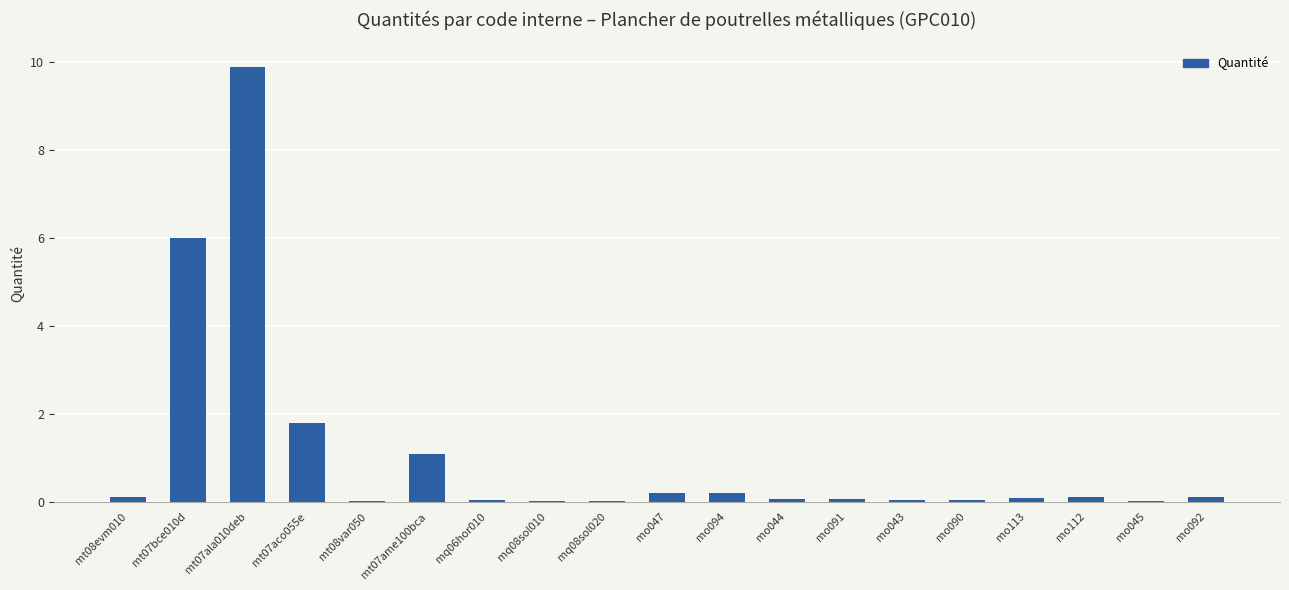

What is the sum of all values?

20.0